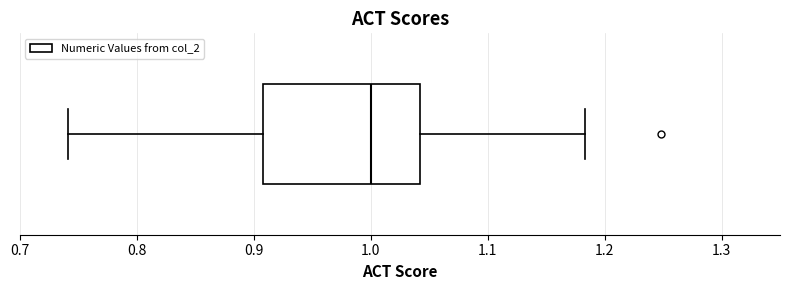

Read this box plot against the x-axis: the position of the median line, the range covered by the box, and the ends of both whiskers. The values are not printed on the chart, so give them approximately, as read against the axis.

median 1.00, box 0.91 to 1.04, whiskers 0.74 to 1.18